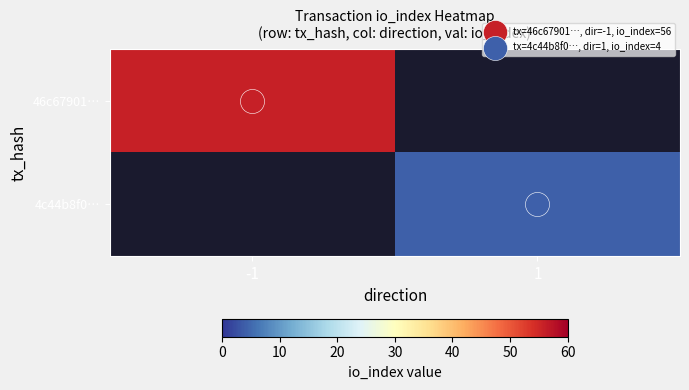

Which series has the largest range (max minus min)?

46c67901…